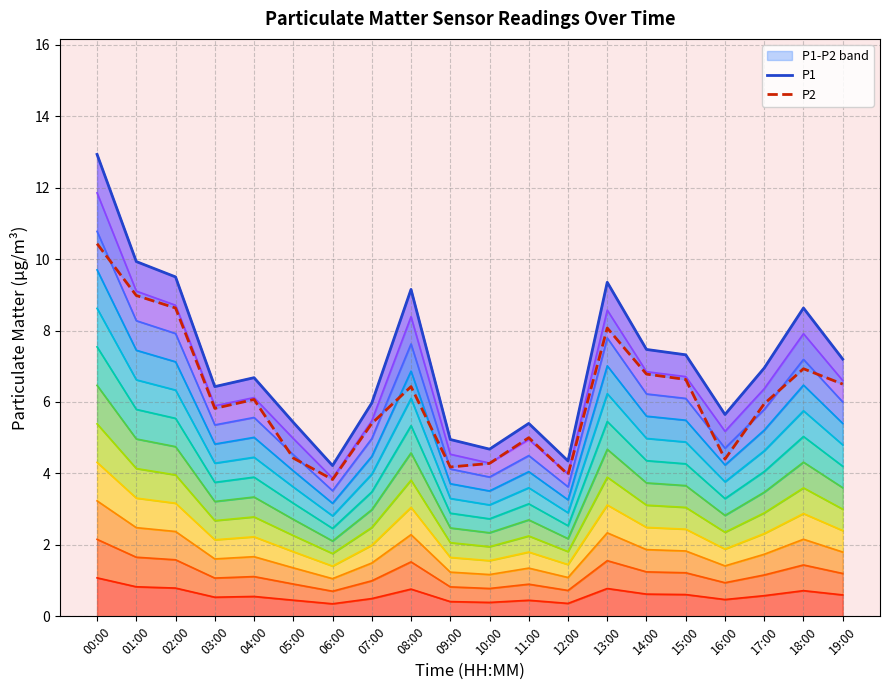

True or false: P1 and Level 12 intersect in this chart.

False